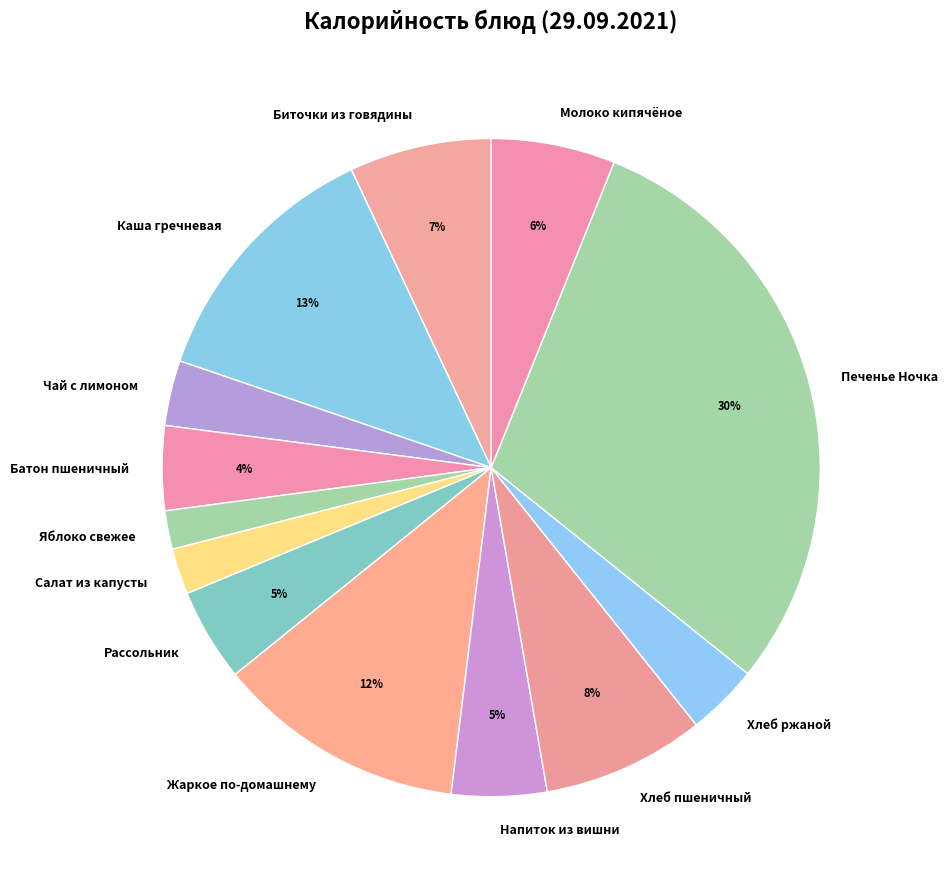

Is Рассольник the majority of the pie?

No